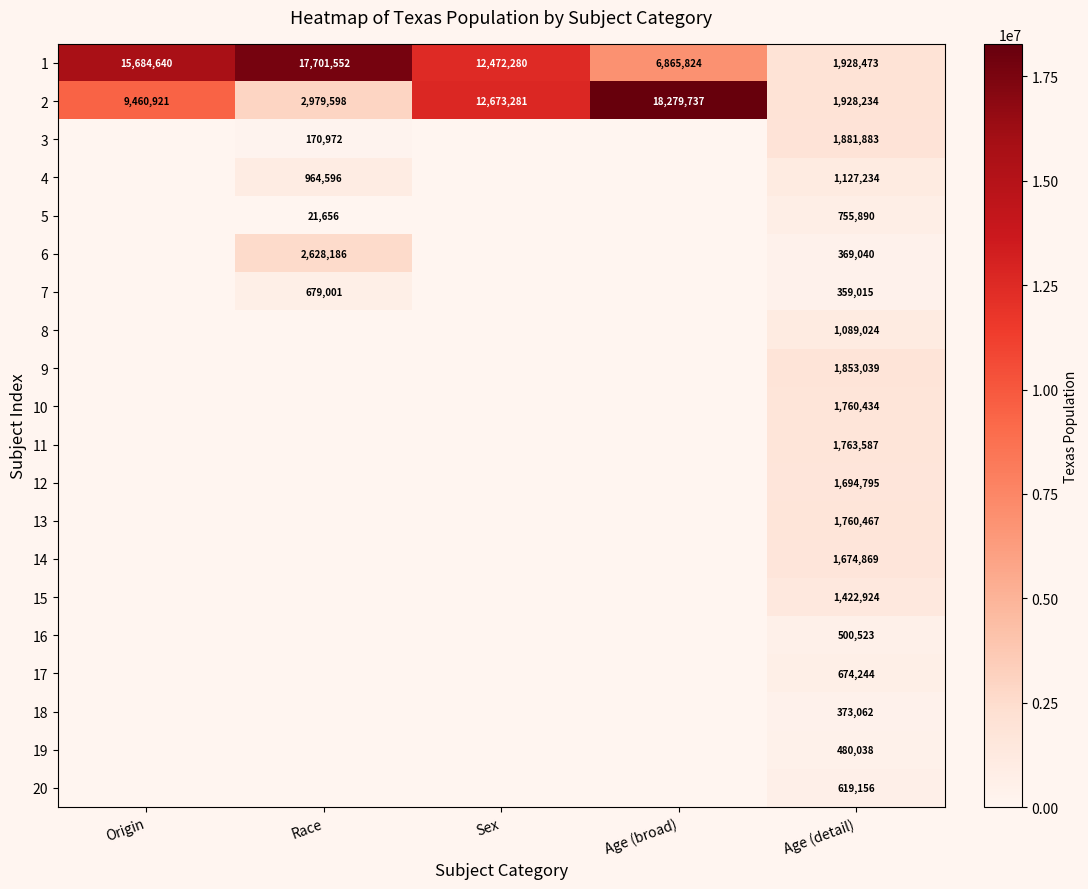

The 20 series shows 1035341.3 at Age (detail). True or false?

False